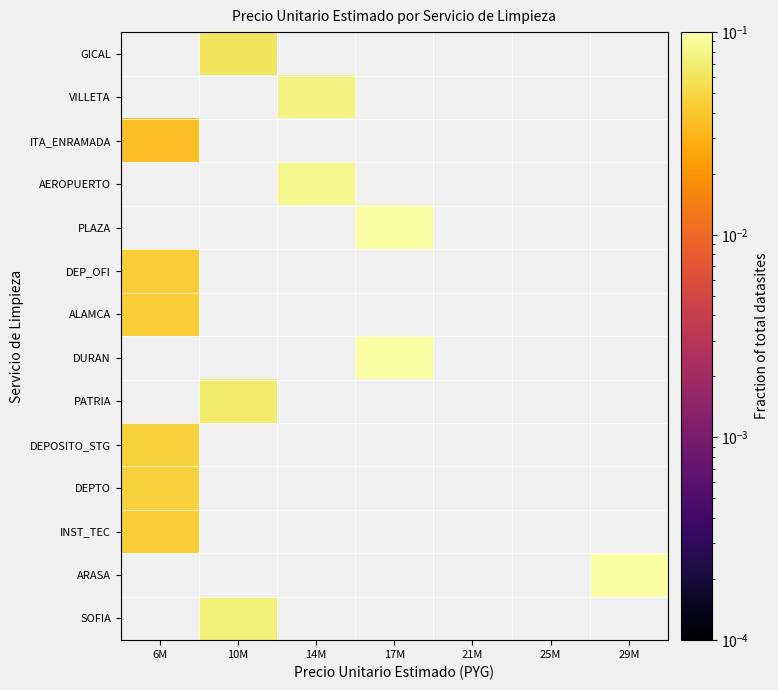

At which label does PLAZA first exceed 0?

17M